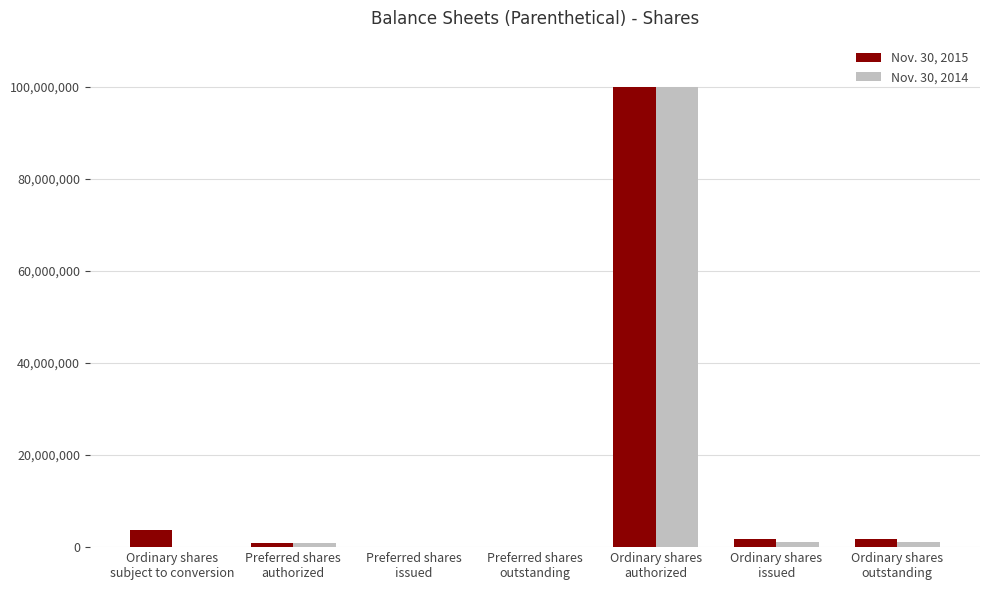

What is the maximum value shown in the chart?

100000000